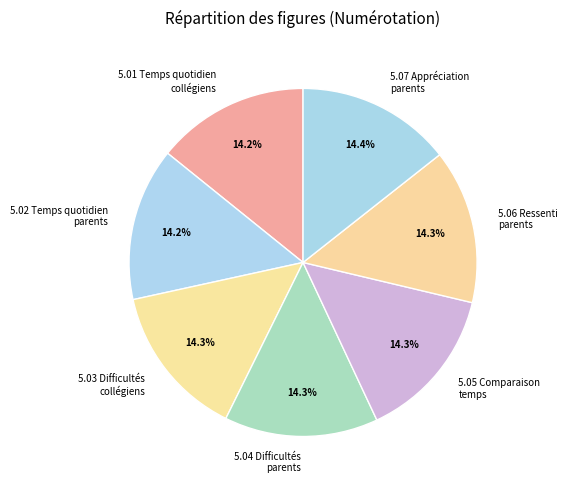

Does any single category account for the majority?

No